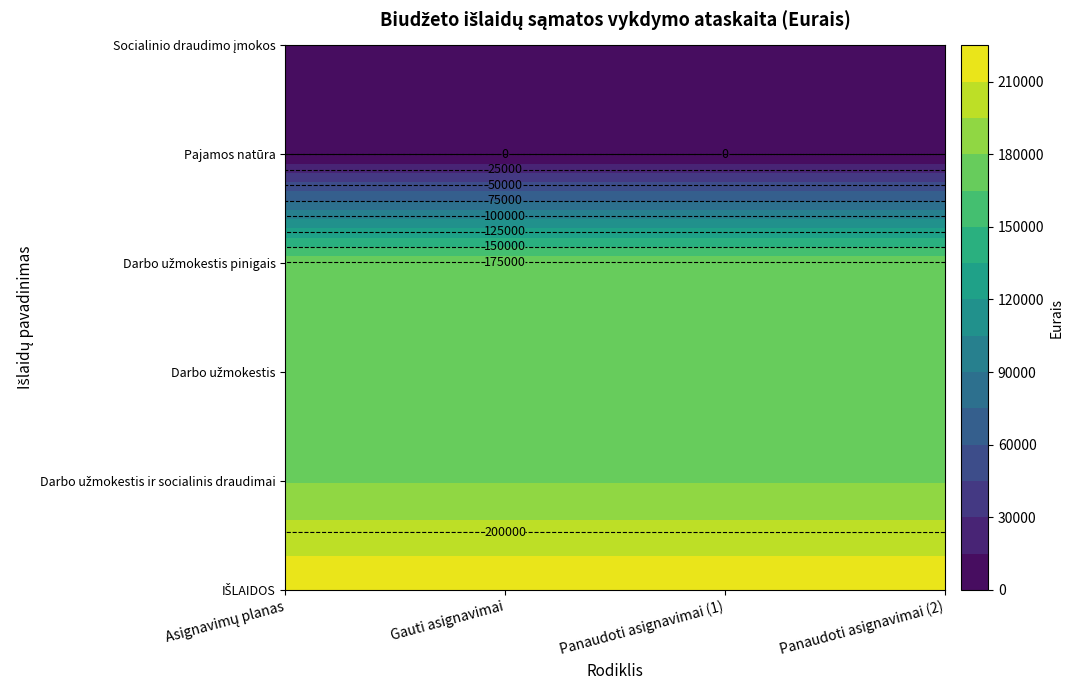

How many categories are shown in the chart?

4